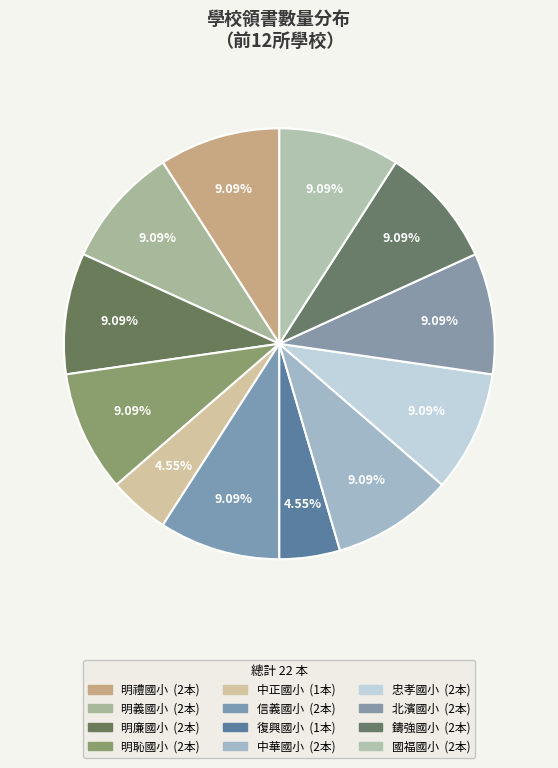

Do 北濱國小 and 復興國小 together represent more than half of the pie?

No